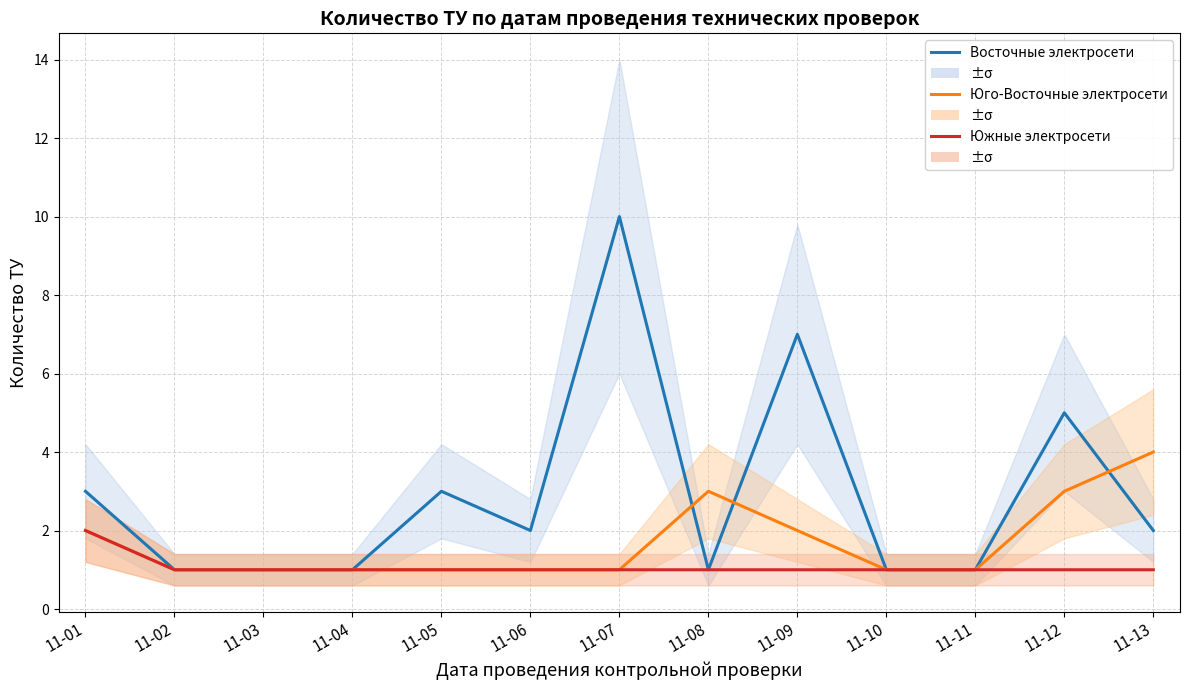

Rank the categories by Восточные электросети value from highest to lowest.

11-07, 11-09, 11-12, 11-01, 11-05, 11-06, 11-13, 11-02, 11-03, 11-04, 11-08, 11-10, 11-11